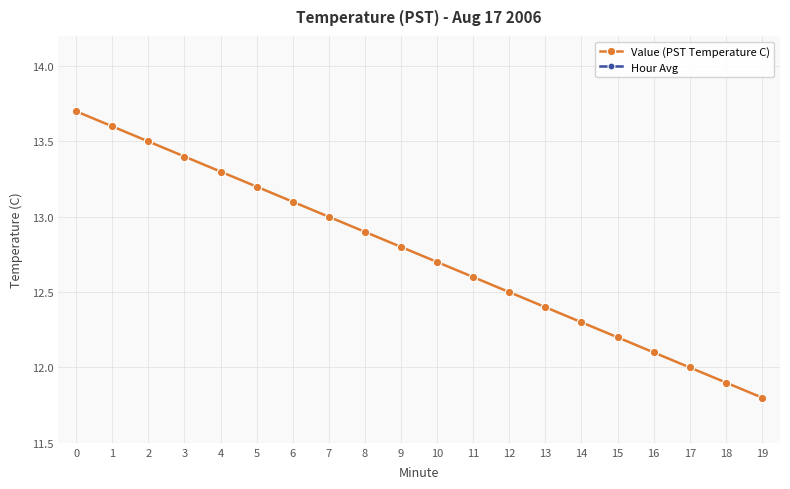

True or false: Hour Avg has more than 0 interior local peaks.

False